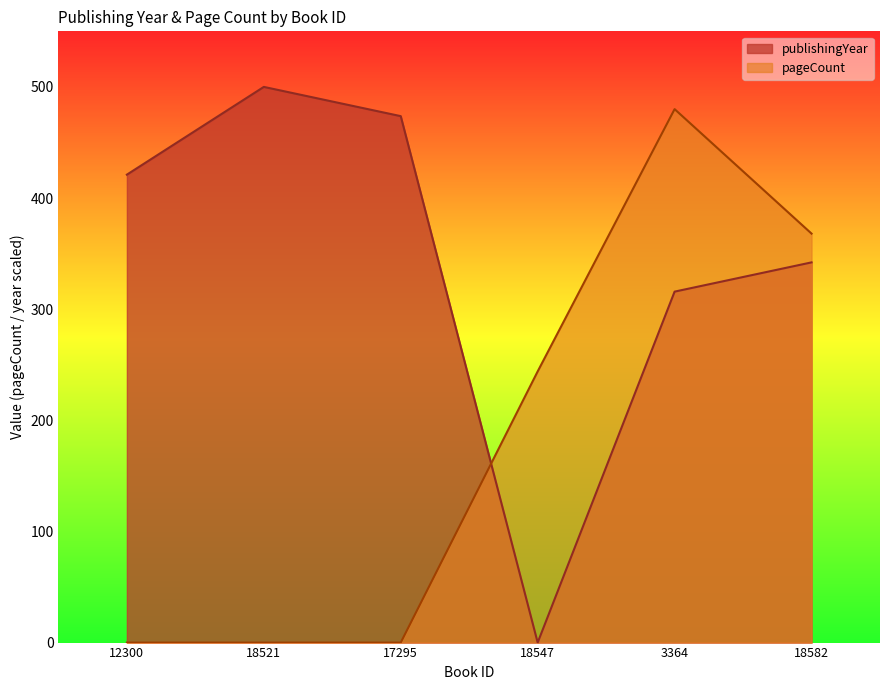

At which category is the sum across all series the highest?

3364